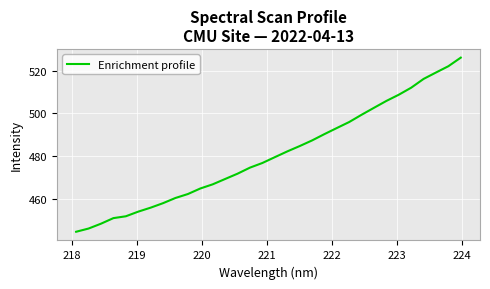

What is the minimum value shown in the chart?

444.4